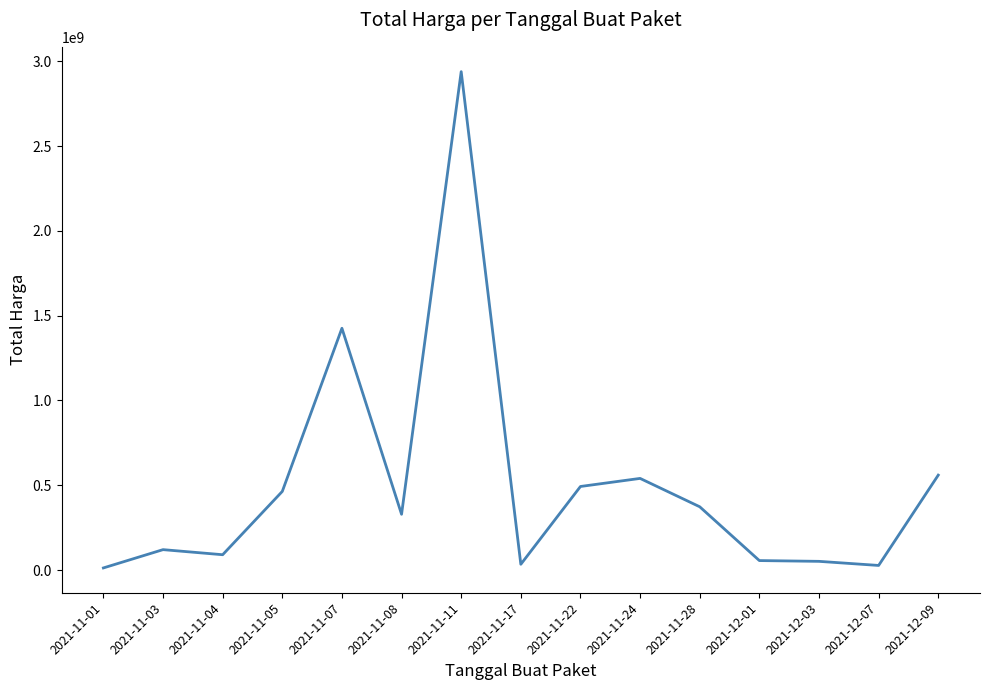

Is it true that the value at 2021-12-09 is 559971000?

True